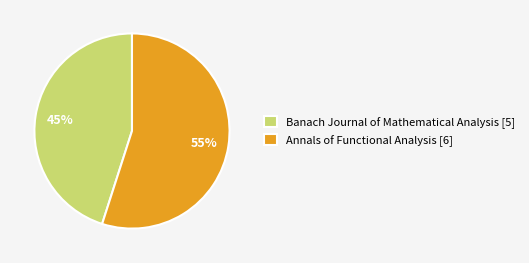

Which has a higher value, Annals of Functional Analysis or Banach Journal of Mathematical Analysis?

Annals of Functional Analysis